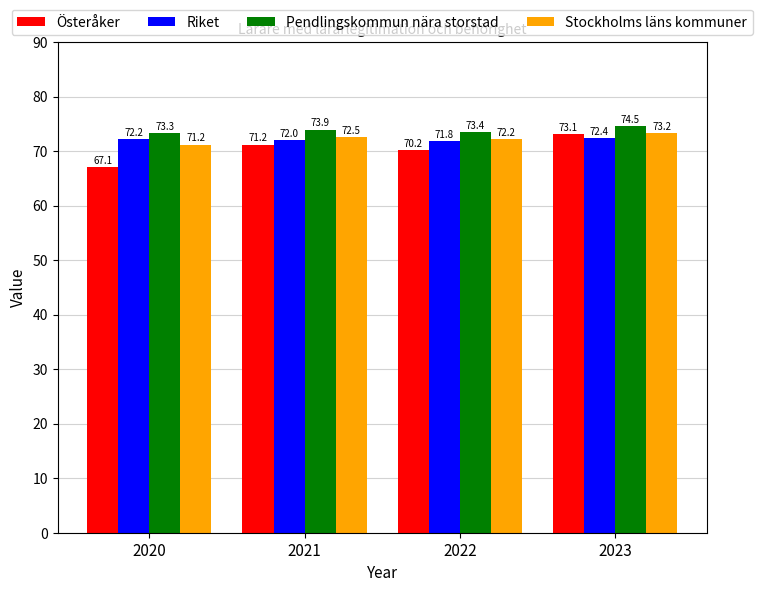

What is the spread (max minus min) of values at 2021?

2.7